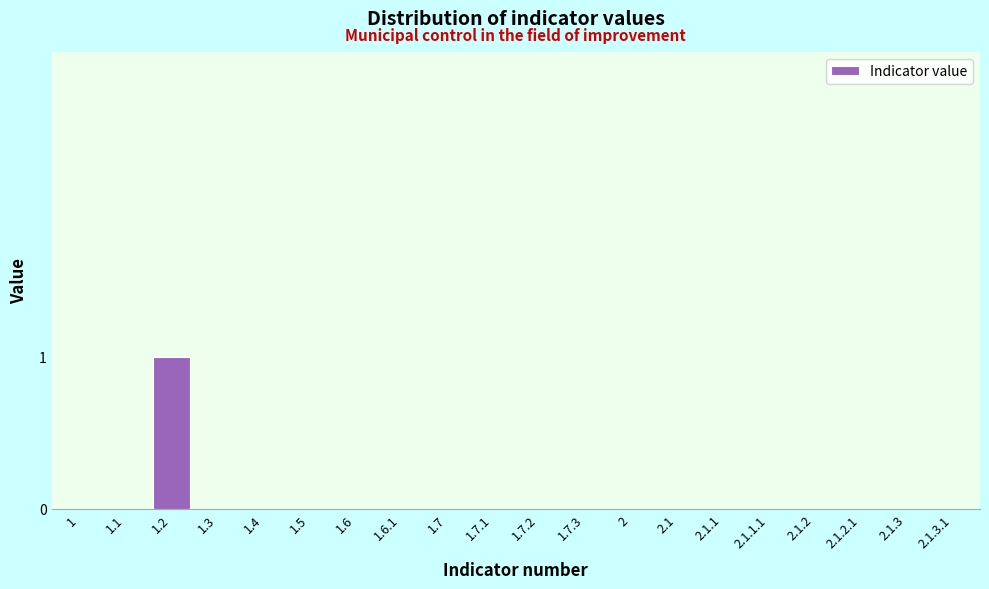

Reading left to right, extract all data points from this chart.

1=0	1.1=0	1.2=1	1.3=0	1.4=0	1.5=0	1.6=0	1.6.1=0	1.7=0	1.7.1=0	1.7.2=0	1.7.3=0	2=0	2.1=0	2.1.1=0	2.1.1.1=0	2.1.2=0	2.1.2.1=0	2.1.3=0	2.1.3.1=0